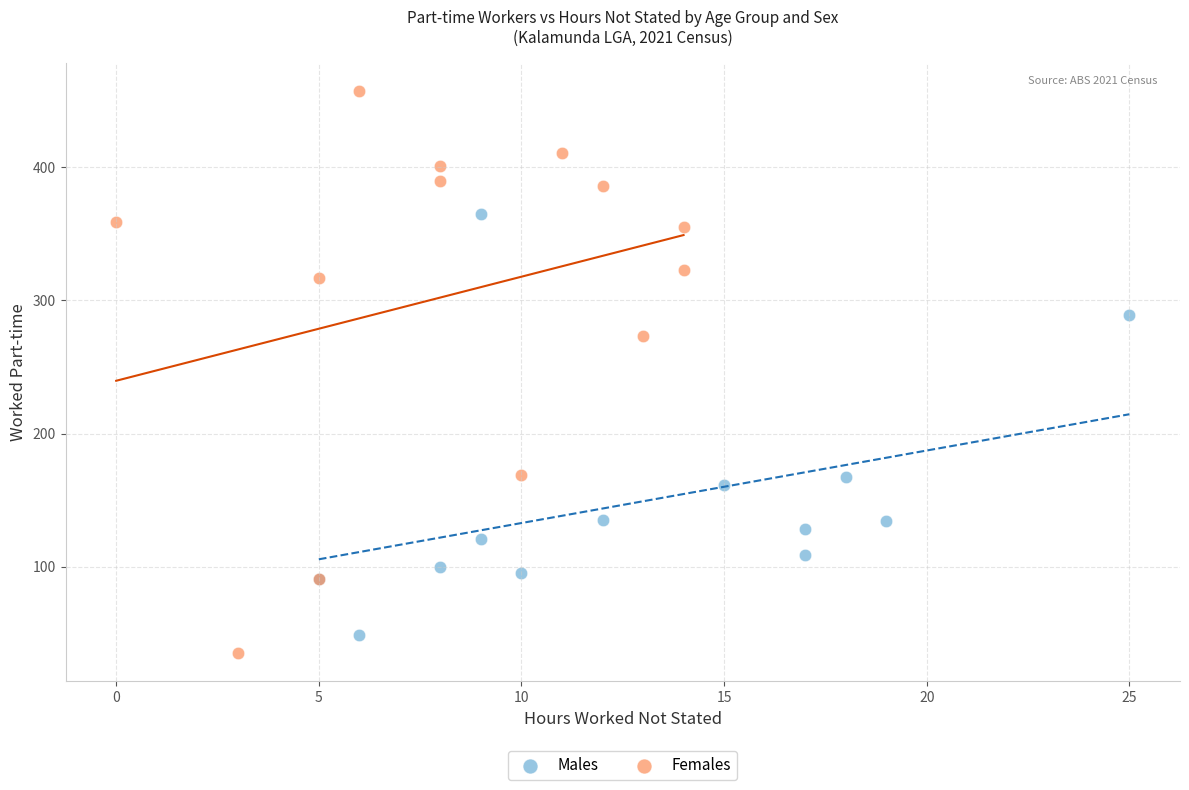

Which series has the largest Y range (max minus min)?

Females